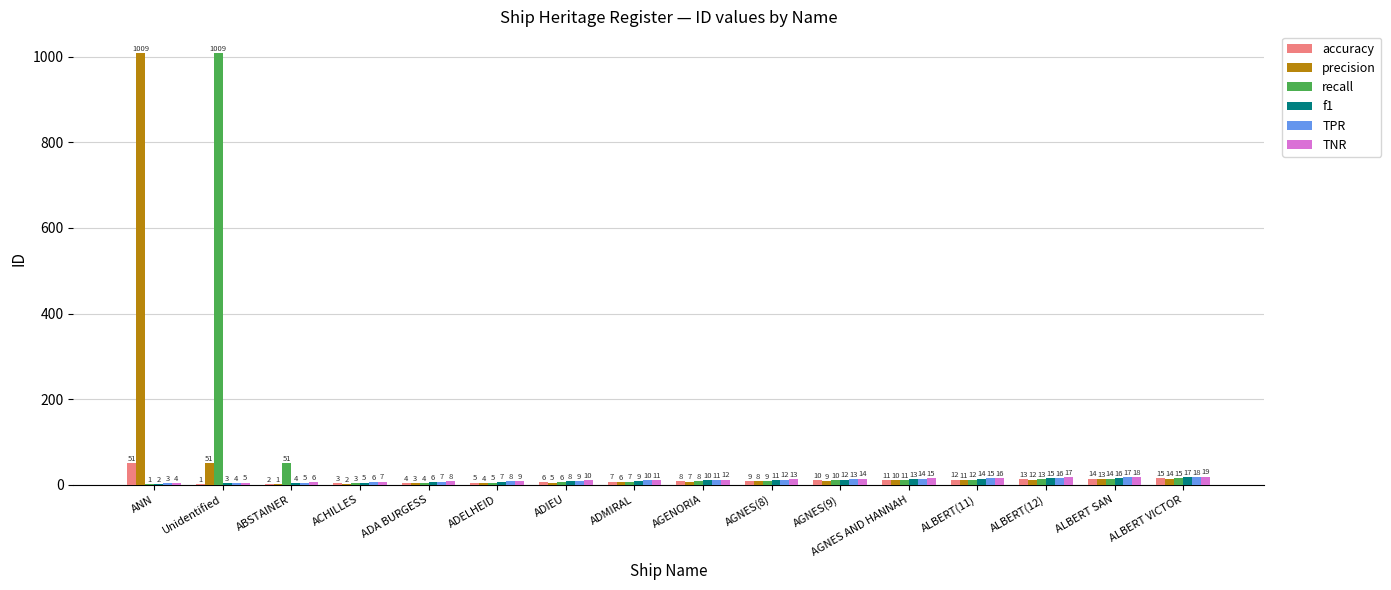

How many groups of bars are there?

16